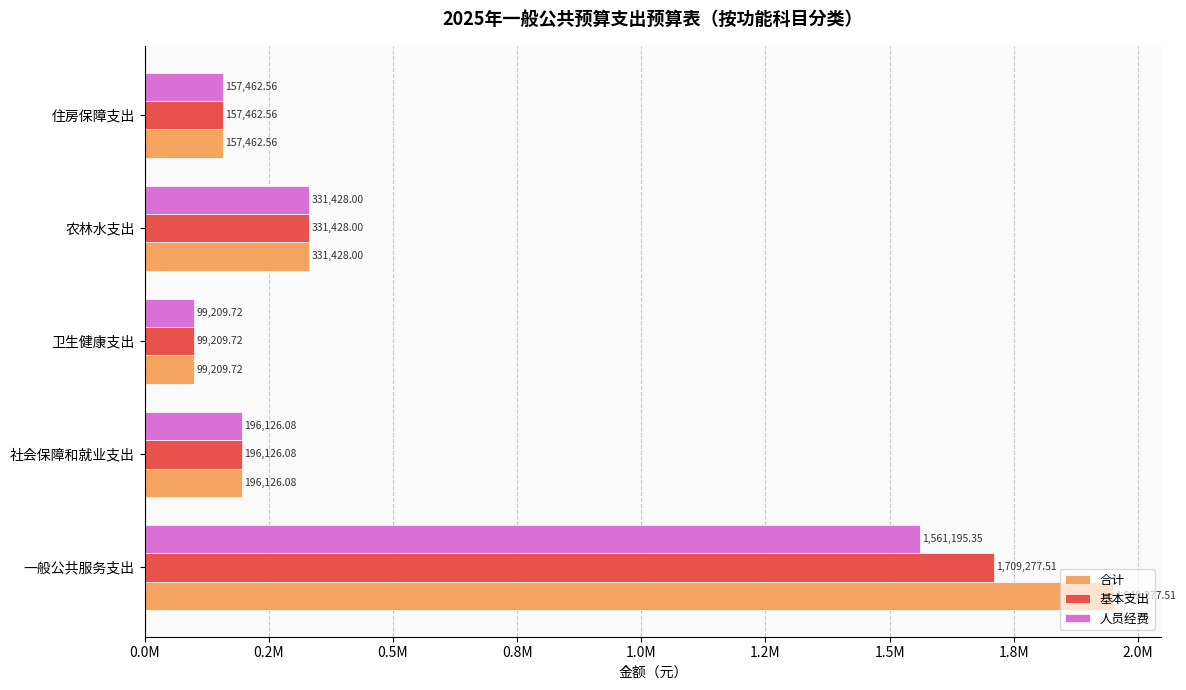

Which label corresponds to the largest value in the chart?

一般公共服务支出